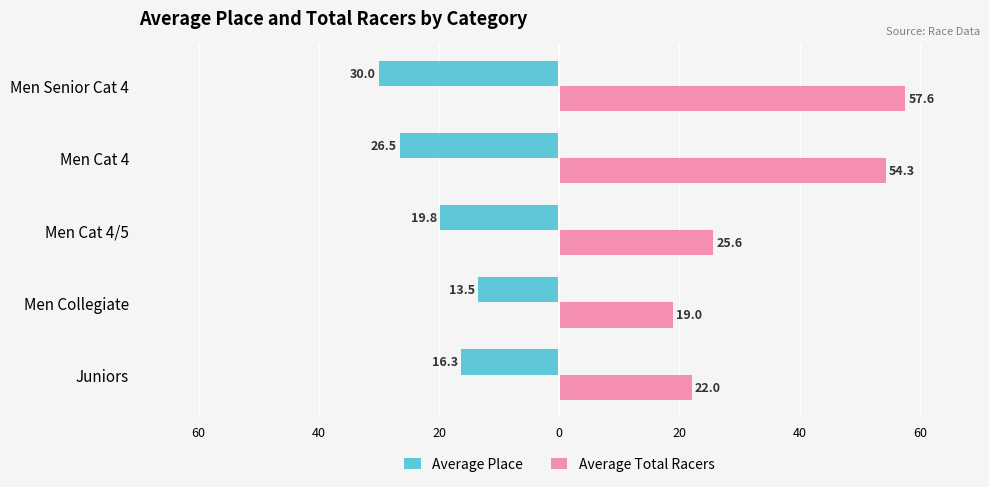

What are all the series names shown in the legend?

Average Place, Average Total Racers